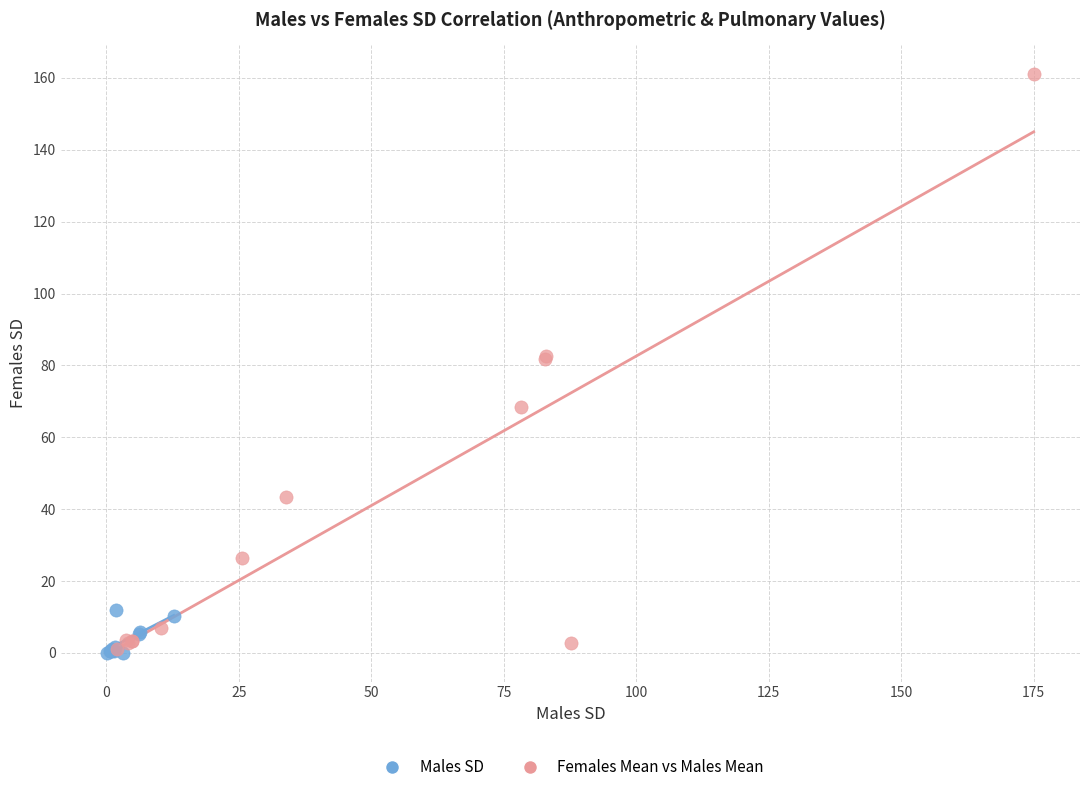

What are all the series names shown in the legend?

Males SD, Females Mean vs Males Mean